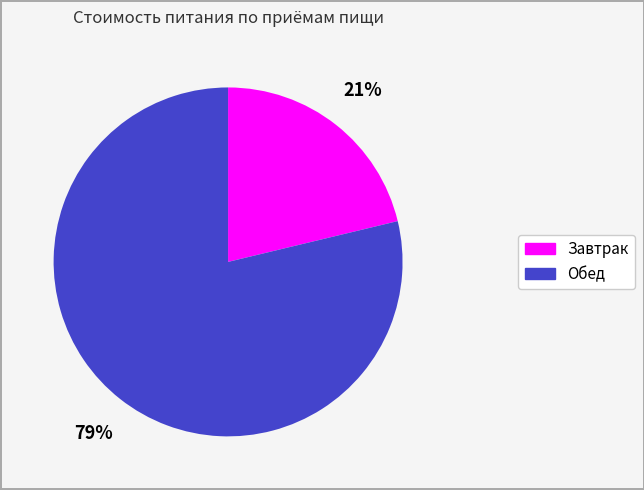

To the nearest percent, what is the difference between the largest and smallest slice percentages?

58%